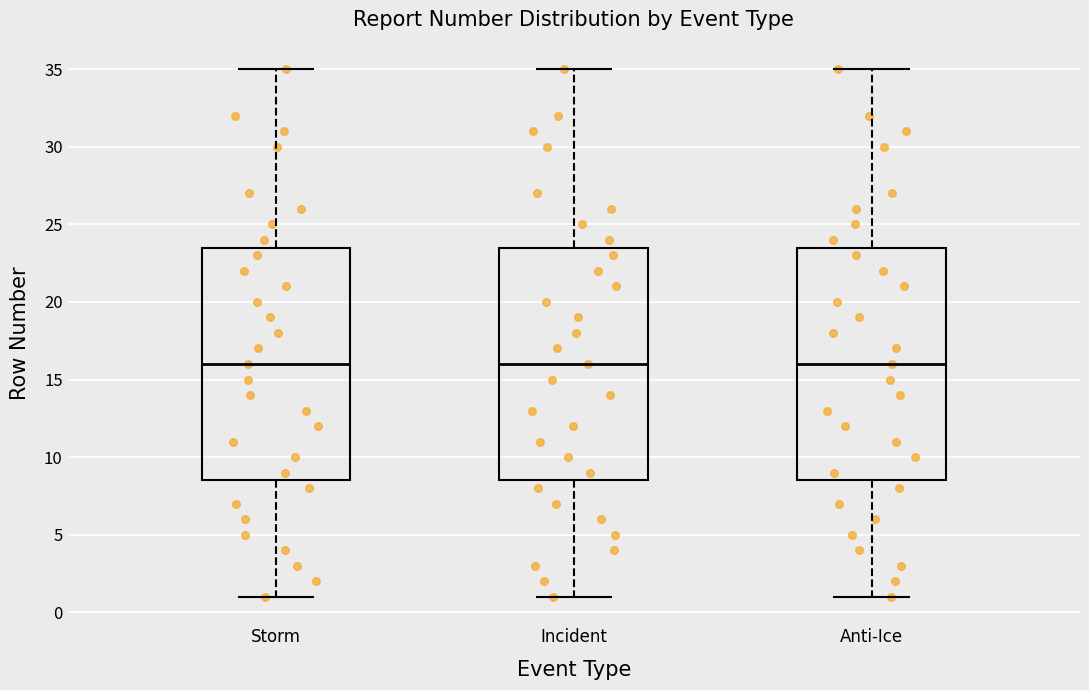

Reading left to right, transcribe this box plot: for each box, give where its median line is, the range the box spans, and where its two whiskers end, as read against the y-axis. The values are not printed on the chart, so give them approximately, as read against the axis.

Storm: median 16.0, box 8.5 to 23.5, whiskers 1.0 to 35.0
Incident: median 16.0, box 8.5 to 23.5, whiskers 1.0 to 35.0
Anti-Ice: median 16.0, box 8.5 to 23.5, whiskers 1.0 to 35.0